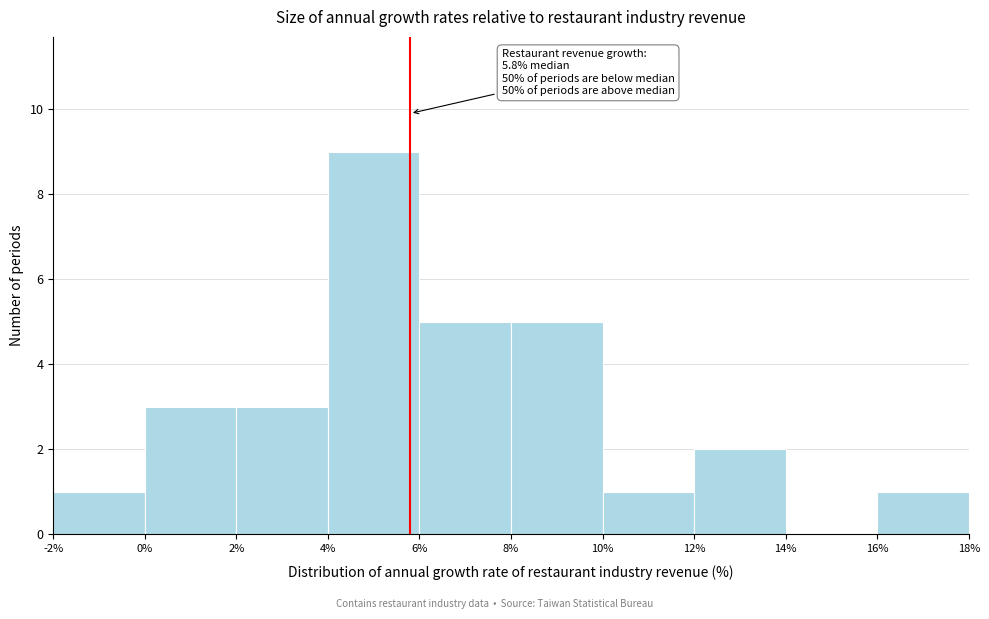

Over which range of the x-axis is the bar tallest?

4% to 6%